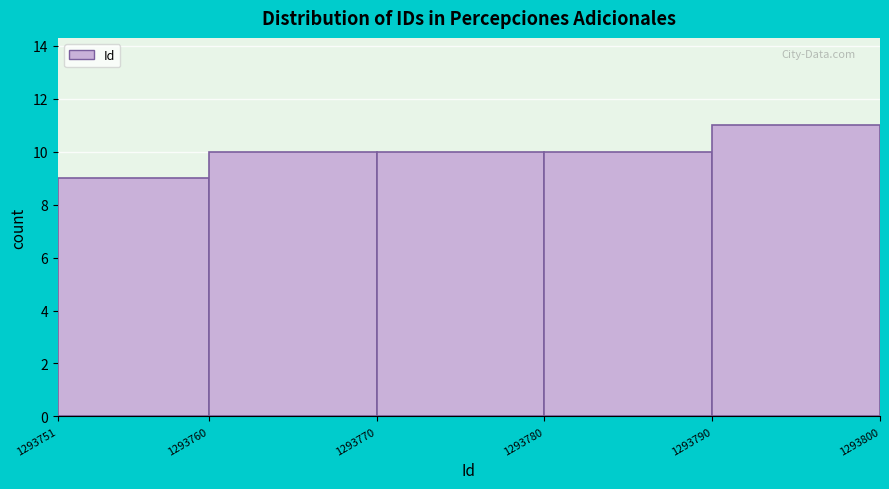

Over which range of the x-axis is the bar tallest?

1293790 to 1293800